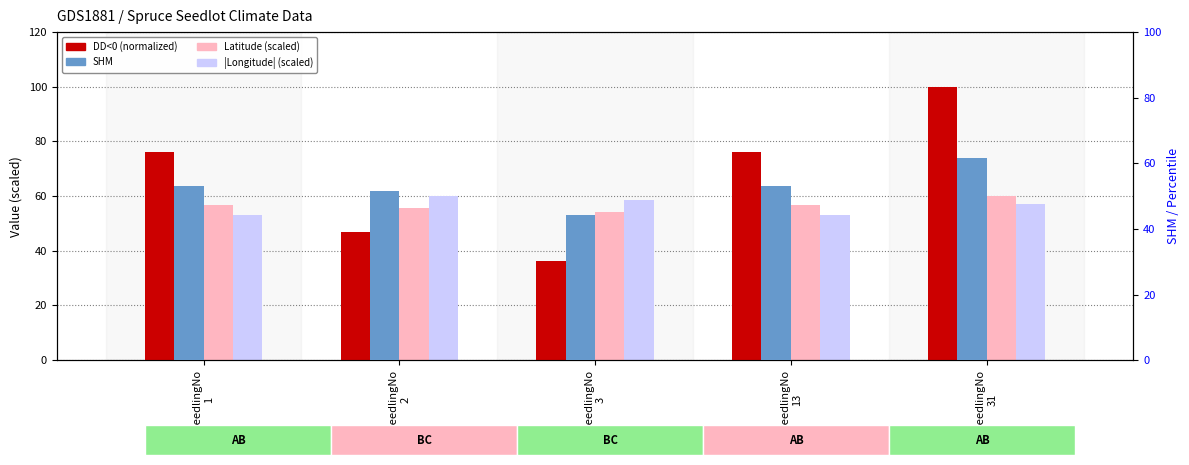

List the series in order of their peak value, highest first.

DD<0 (normalized), SHM, Latitude (scaled), |Longitude| (scaled)